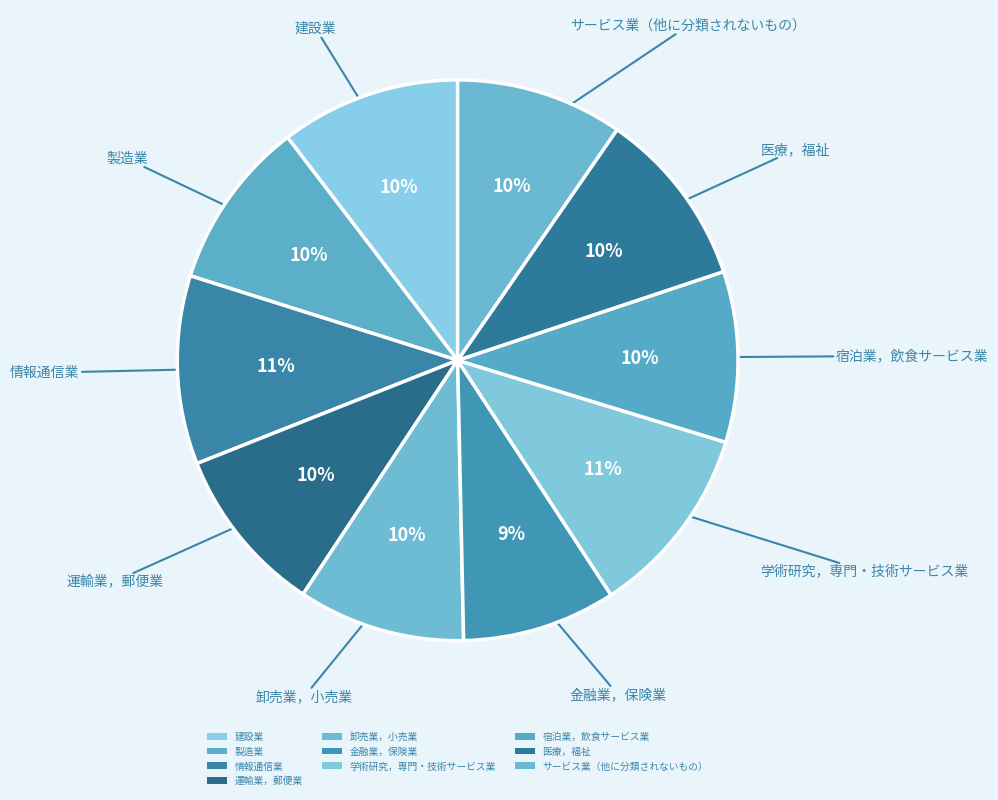

Is 建設業 the majority of the pie?

No